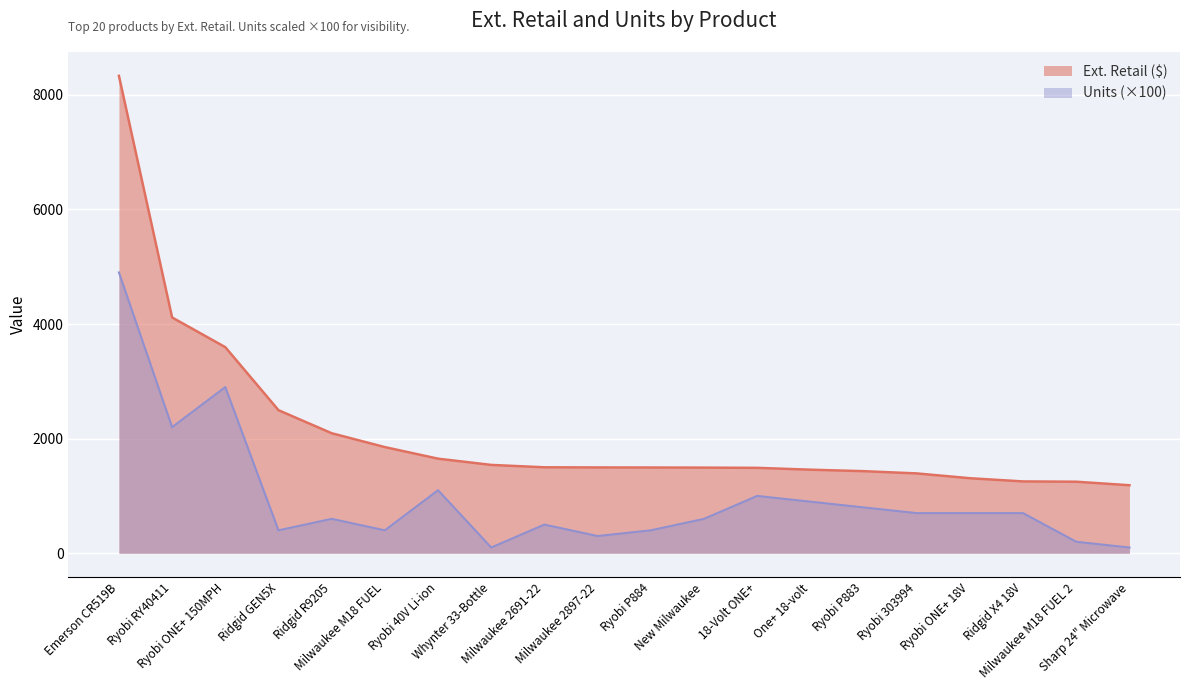

How many data points in Ext. Retail are less than 1496?

10